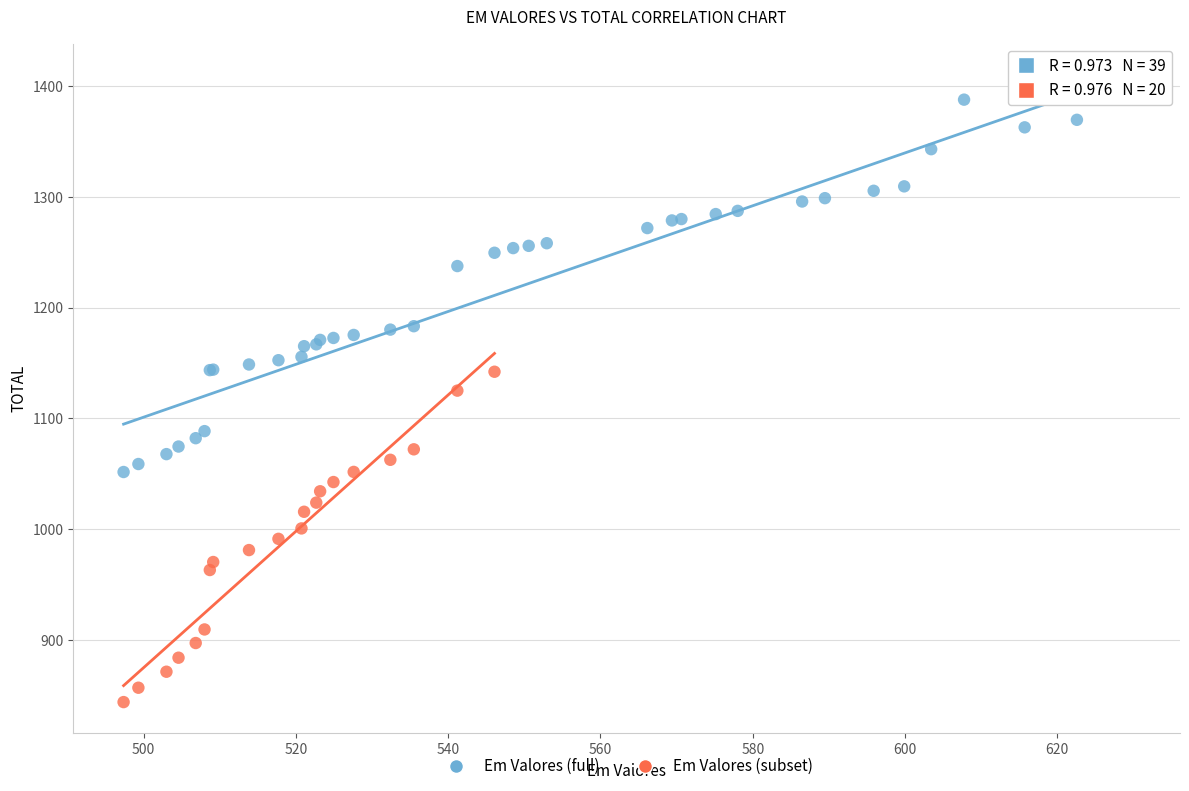

Which series contains the lowest Y value?

Em Valores (subset)